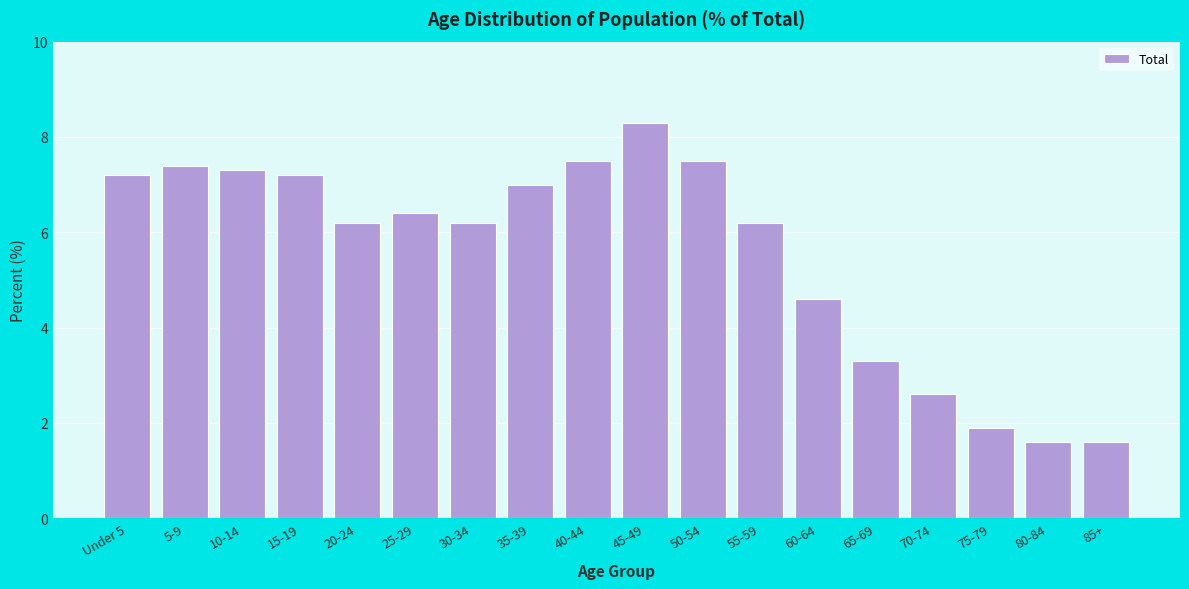

Reading left to right, list all the values displayed in this chart.

Under 5=7.2	5-9=7.4	10-14=7.3	15-19=7.2	20-24=6.2	25-29=6.4	30-34=6.2	35-39=7.0	40-44=7.5	45-49=8.3	50-54=7.5	55-59=6.2	60-64=4.6	65-69=3.3	70-74=2.6	75-79=1.9	80-84=1.6	85+=1.6